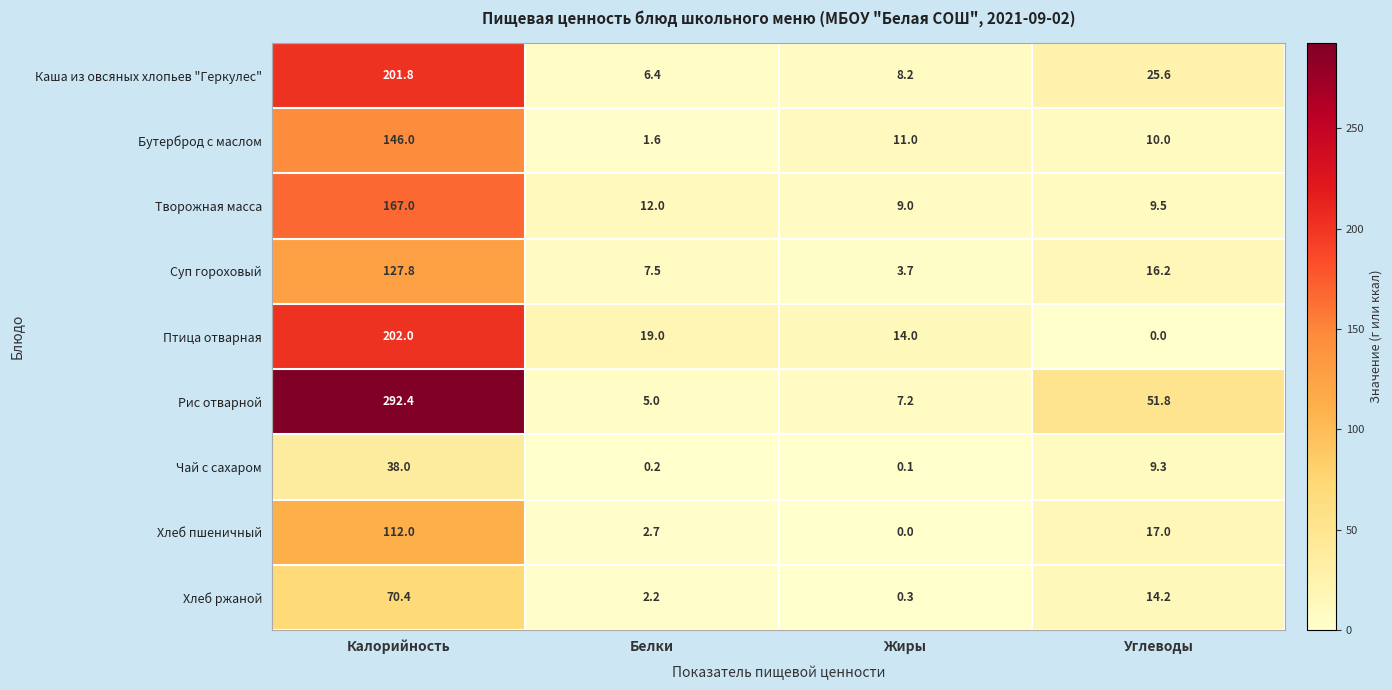

What is the approximate value of Птица отварная at Жиры?

14.0